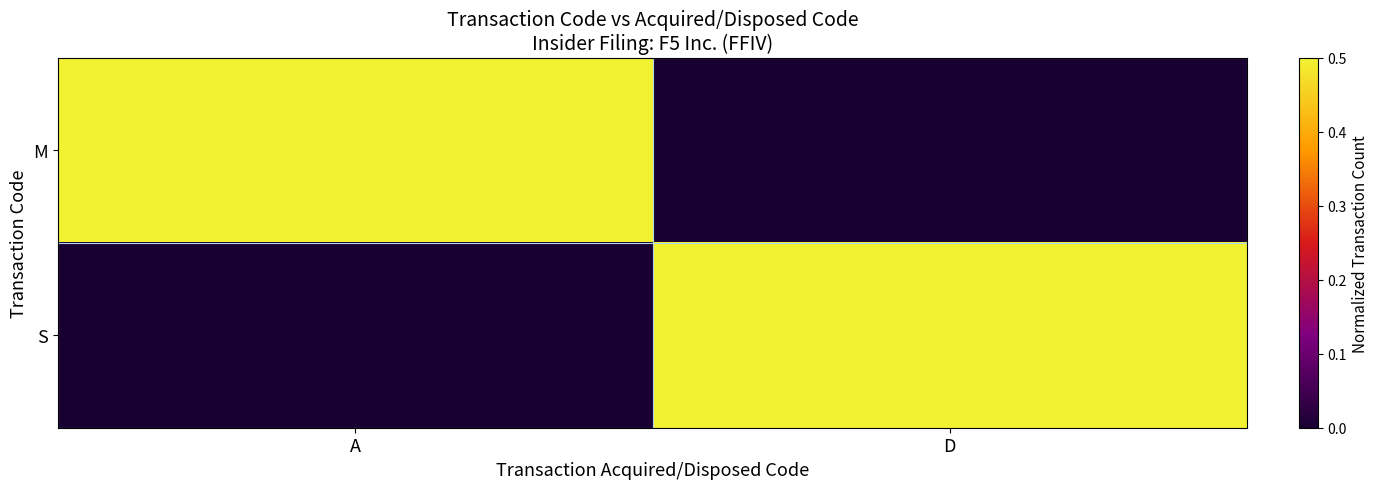

What is the difference between the highest and lowest values at A?

1